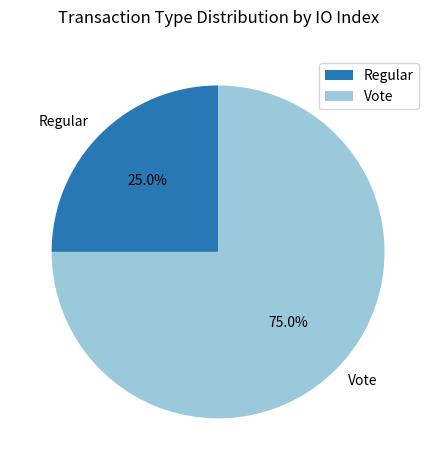

Combined, do Regular and Vote account for over 50%?

Yes